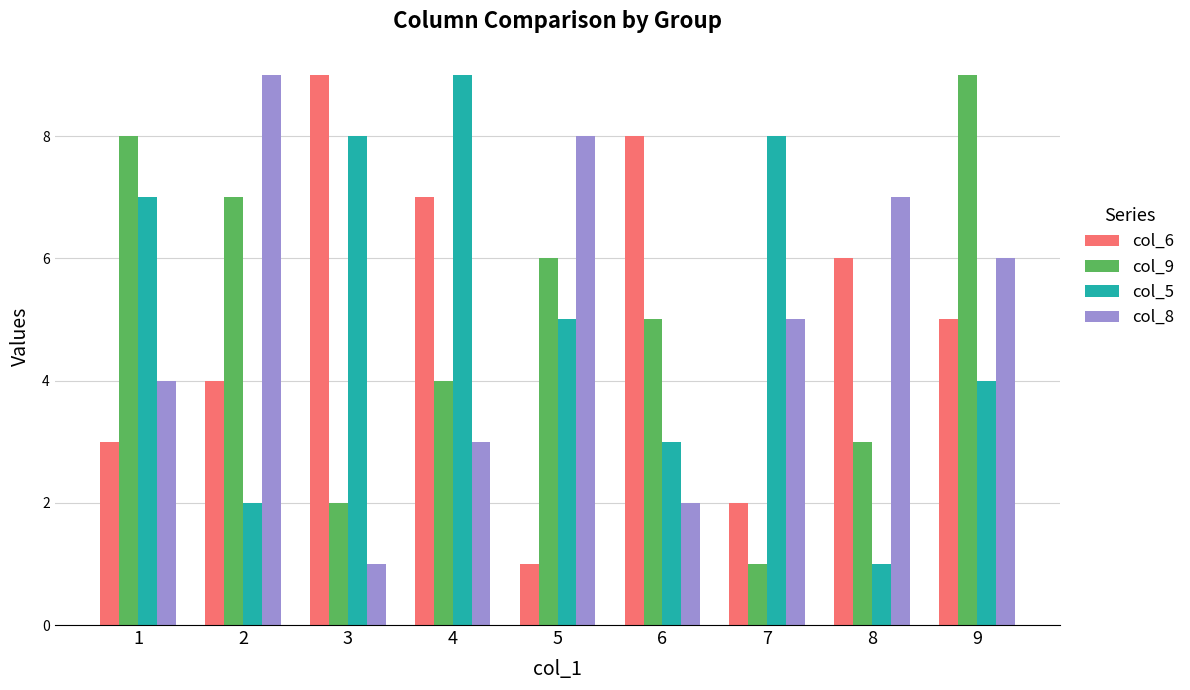

At 1, list the series in order from smallest to largest.

col_6, col_8, col_5, col_9